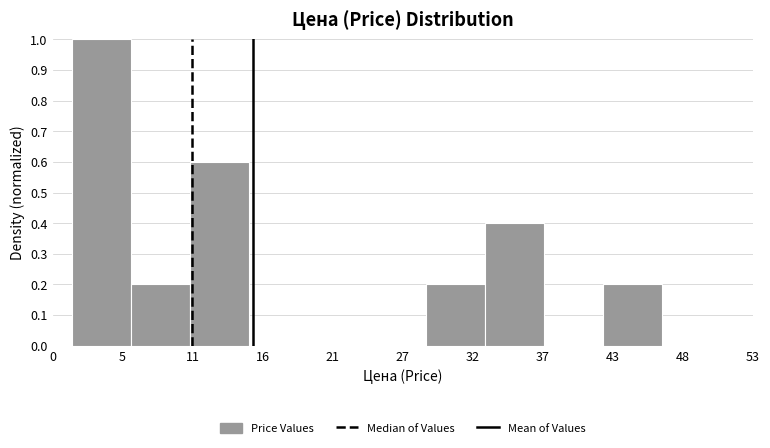

Over which range of the x-axis is the bar tallest?

1 to 6